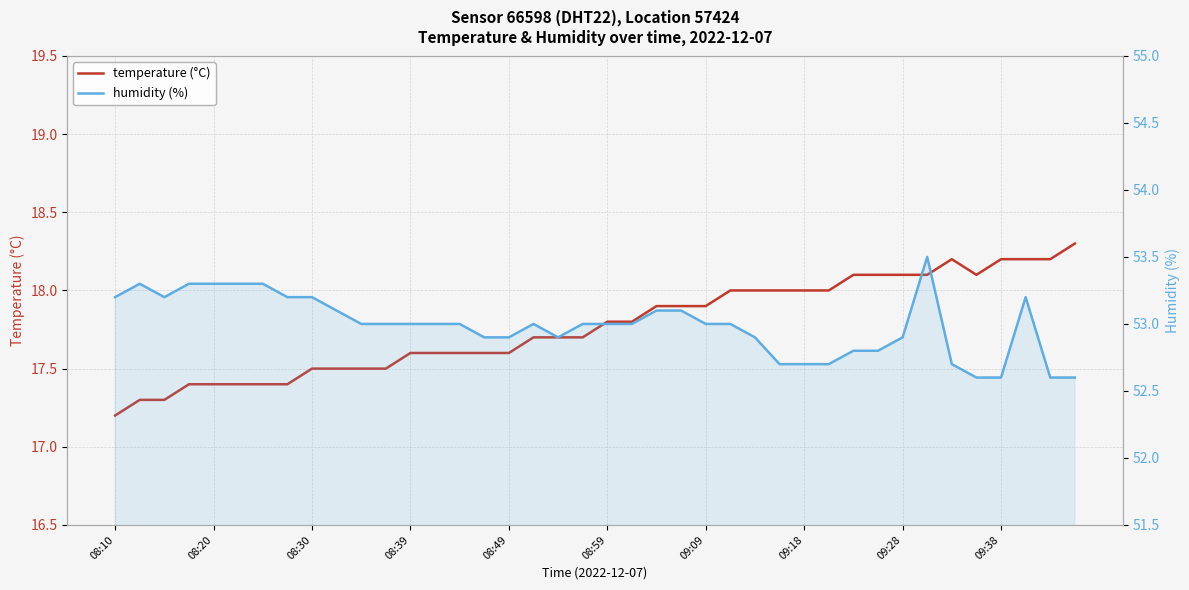

Which series has the largest range (max minus min)?

temperature (°C)